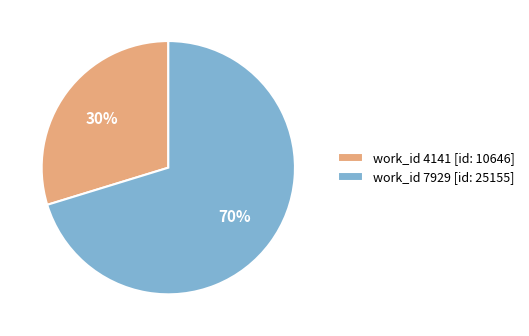

Which category has the smallest portion of the pie?

work_id 4141 [id: 10646]